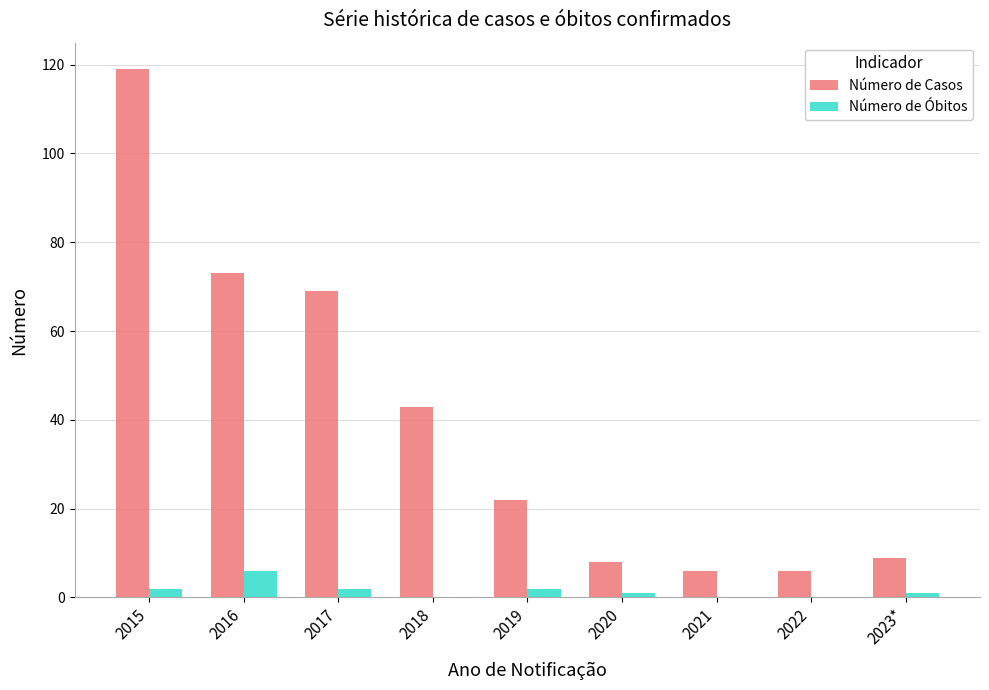

How many data points does each series have?

9